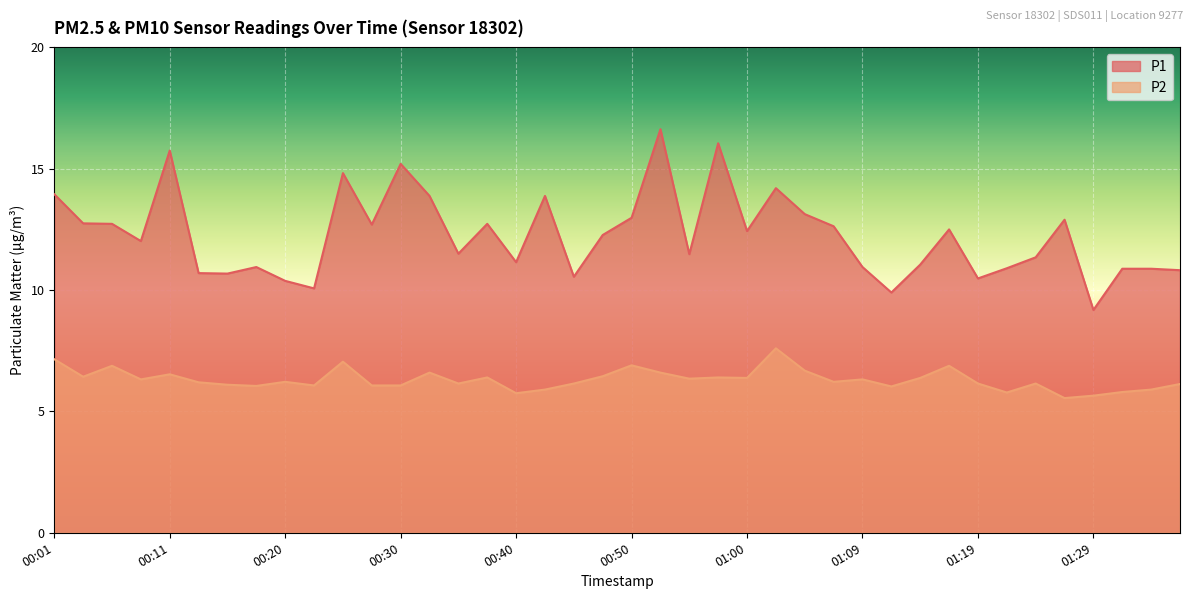

What is the label of the 10th point from the right?

01:14